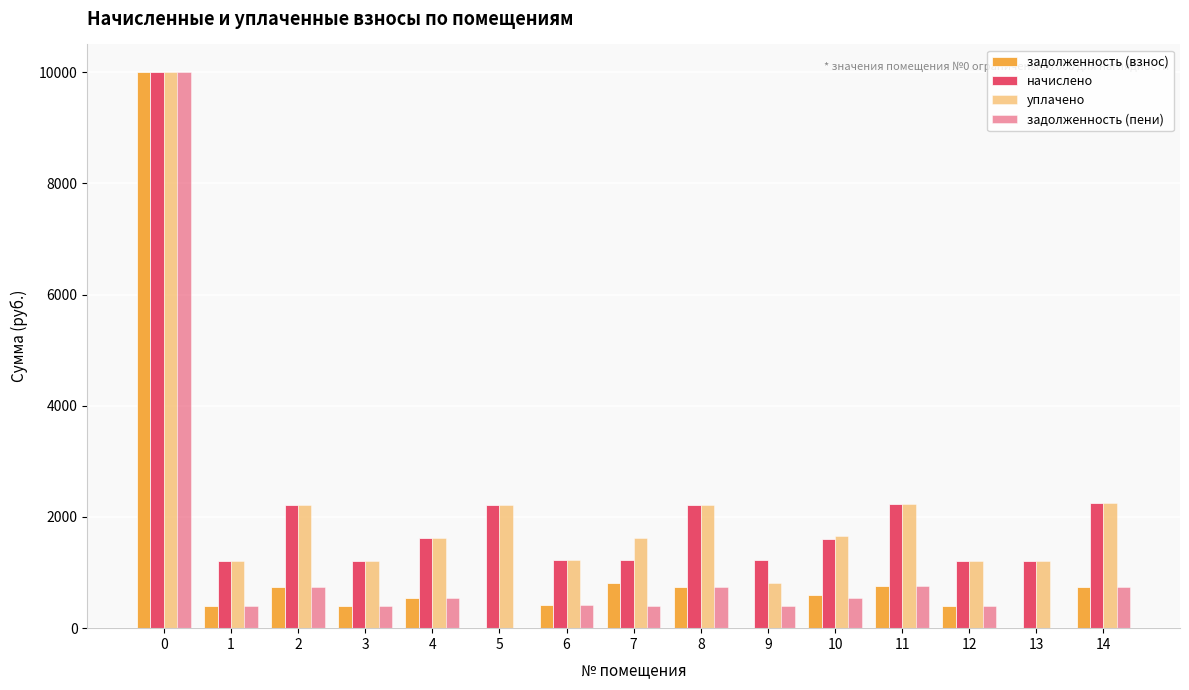

True or false: задолженность (взнос) has a value of 812.3 at 7.

True